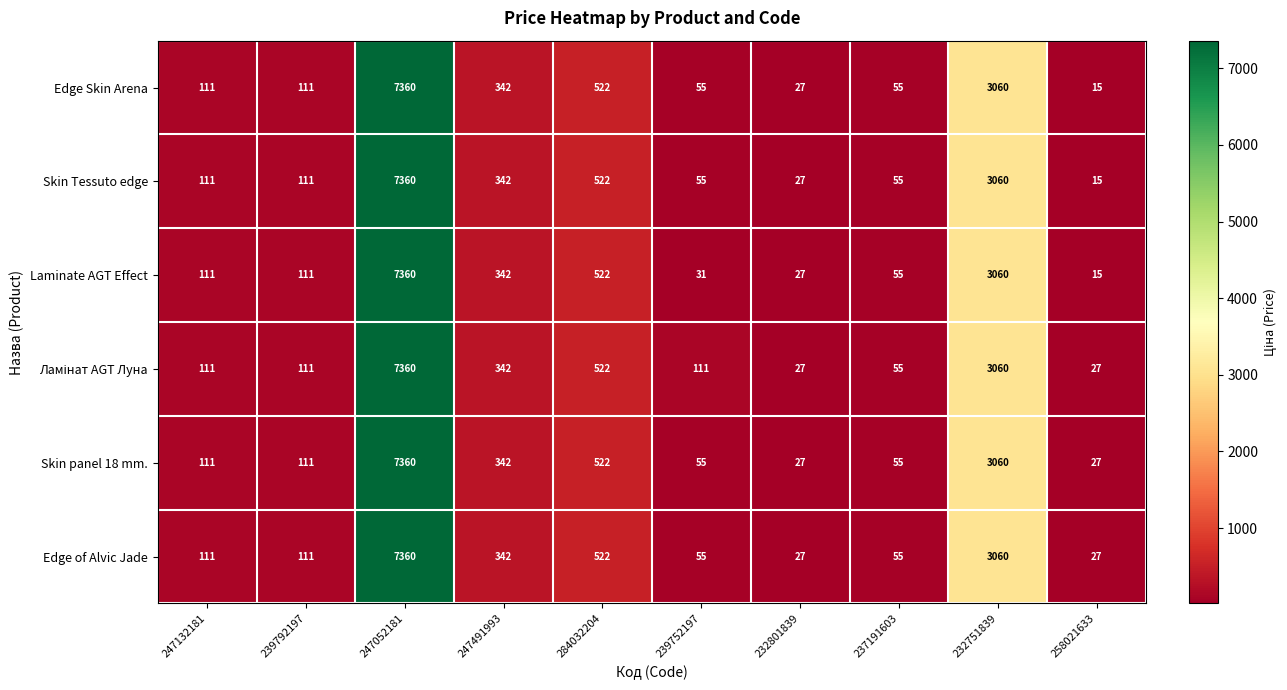

The Laminate AGT Effect series shows 18 at 239752197. True or false?

False